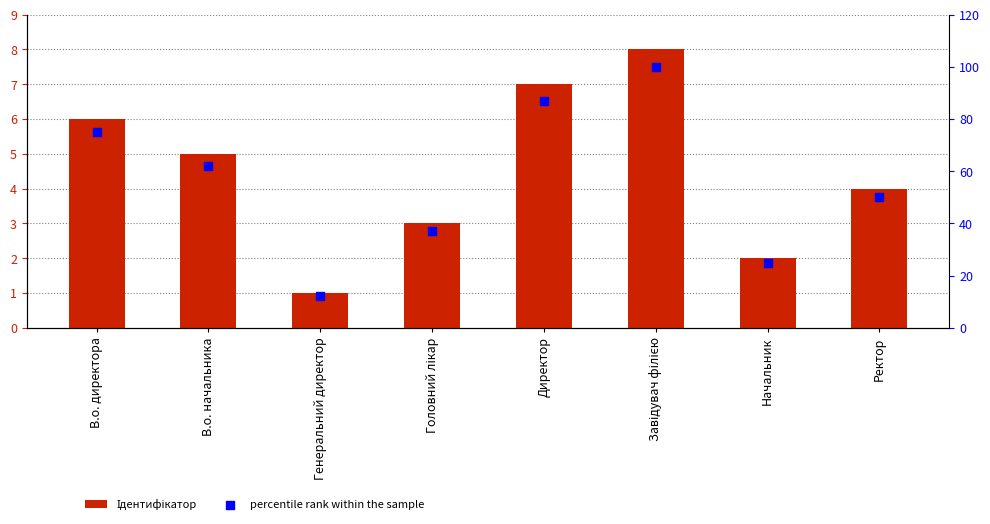

At which category is the sum across all series the highest?

Завідувач філією